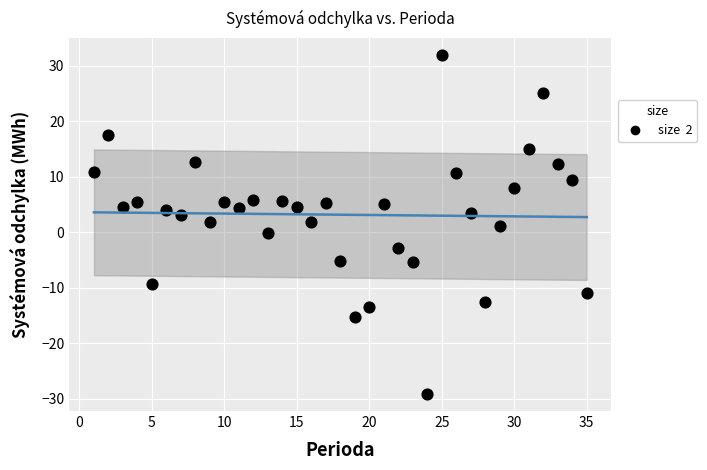

What is the range of X values (max minus min)?

34.0